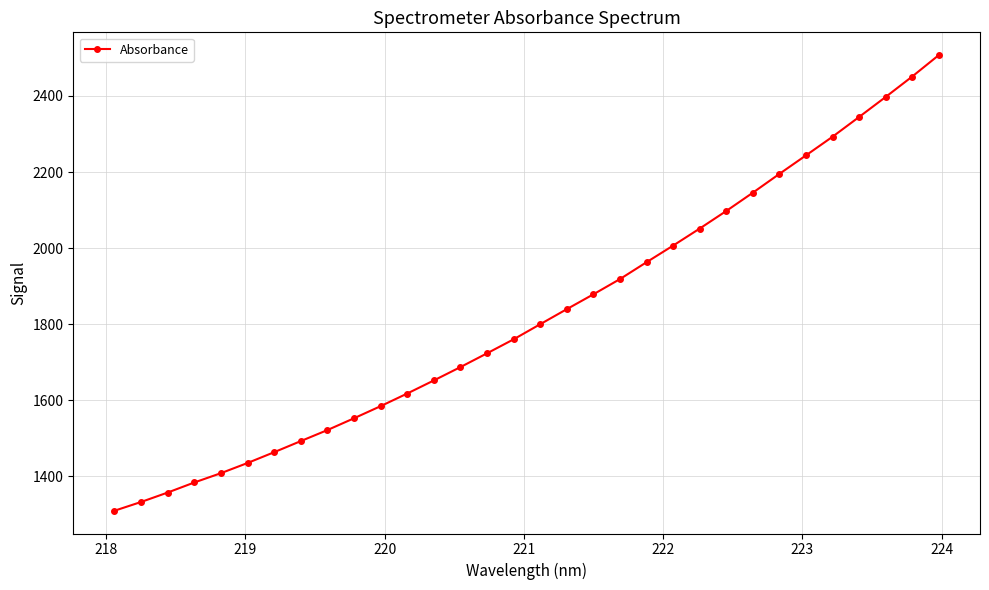

Does the chart have visible grid lines?

Yes